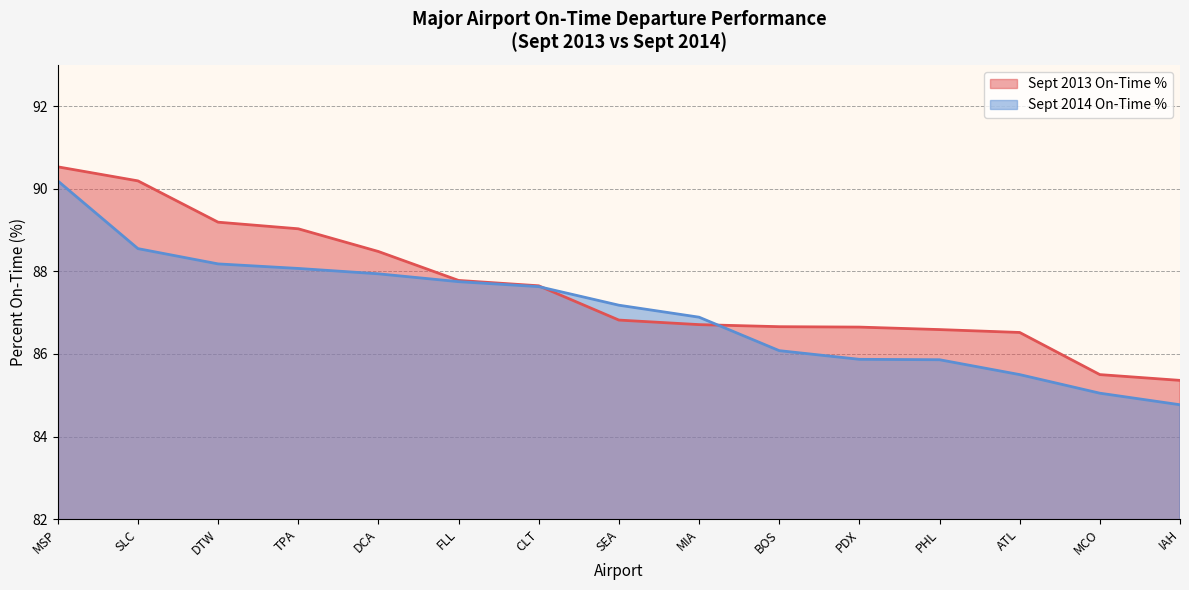

Read the Sept 2013 On-Time % value at MSP.

90.5